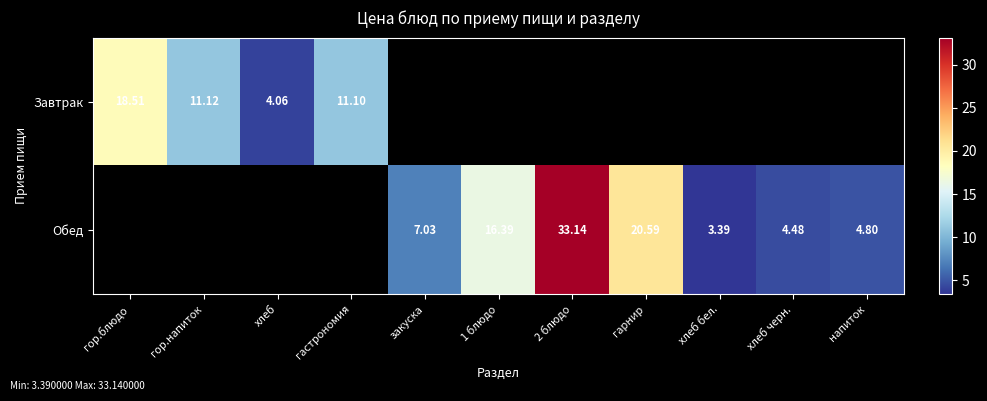

At how many categories does at least one series exceed 9?

6